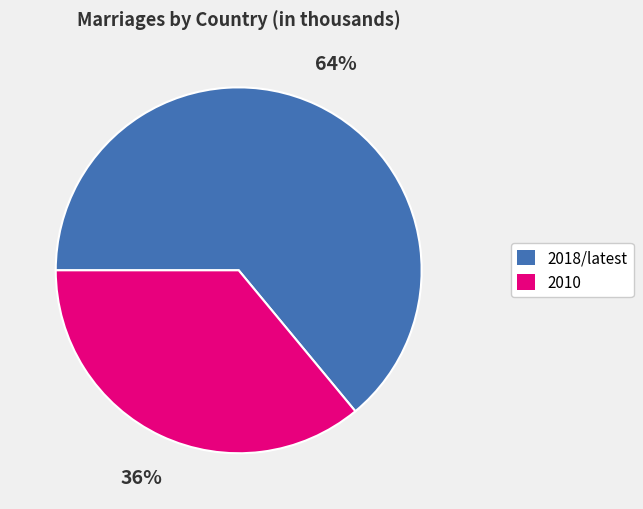

To the nearest percent, what is the average slice percentage?

50%